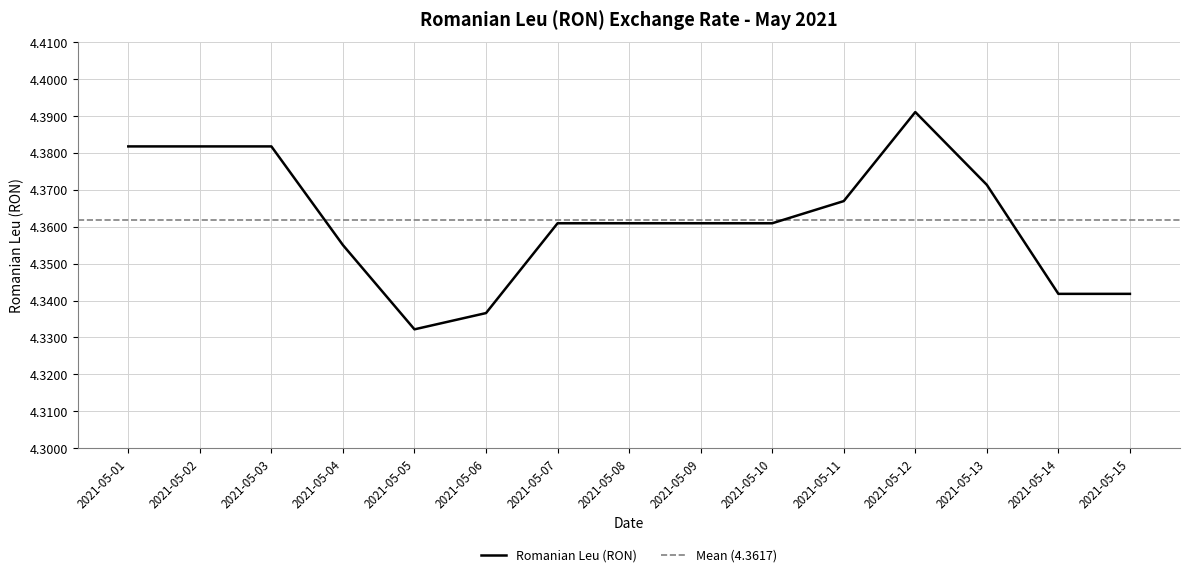

Reading left to right, what are all the values shown in this chart?

4.4	4.4	4.4	4.4	4.3	4.3	4.4	4.4	4.4	4.4	4.4	4.4	4.4	4.3	4.3